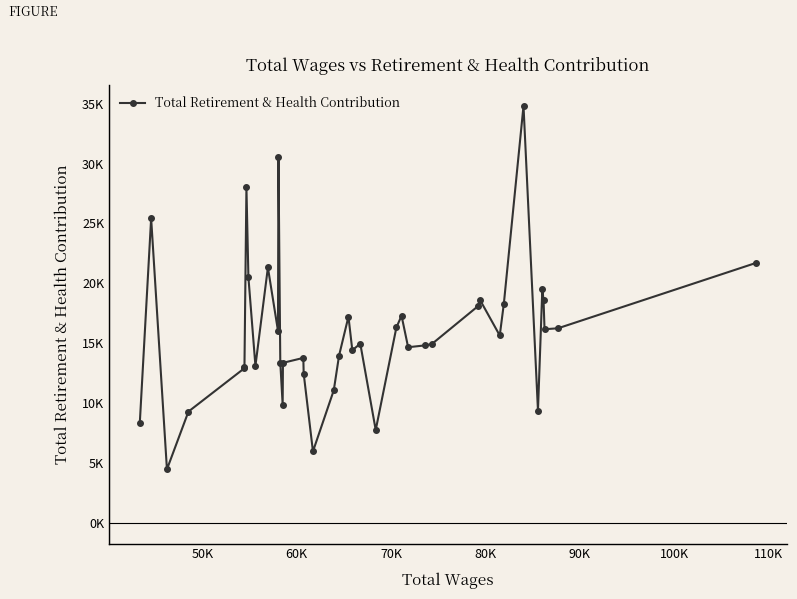

Does the chart have visible grid lines?

No